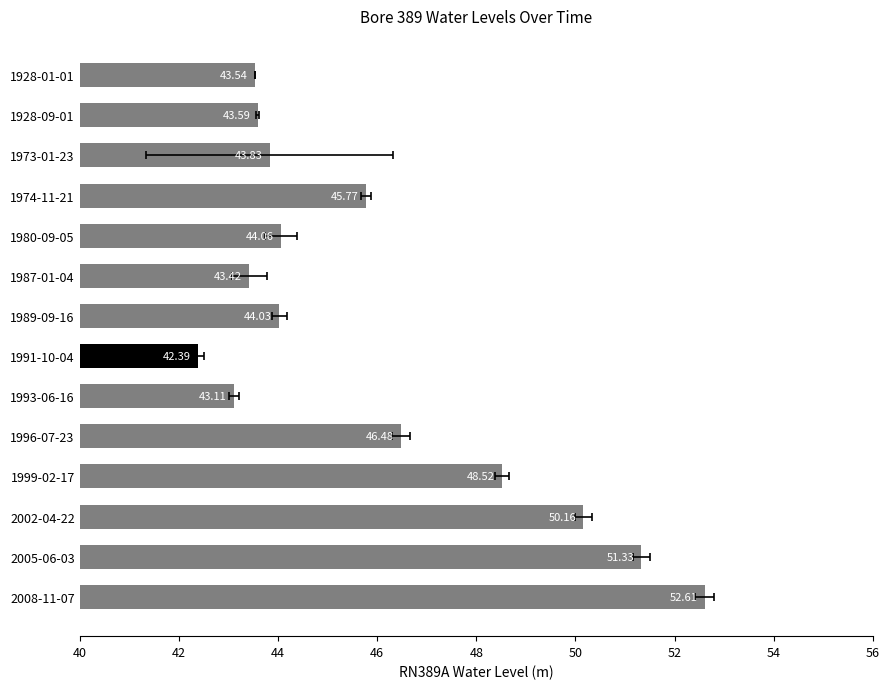

What is the value of the 4th bar from the left?

45.8